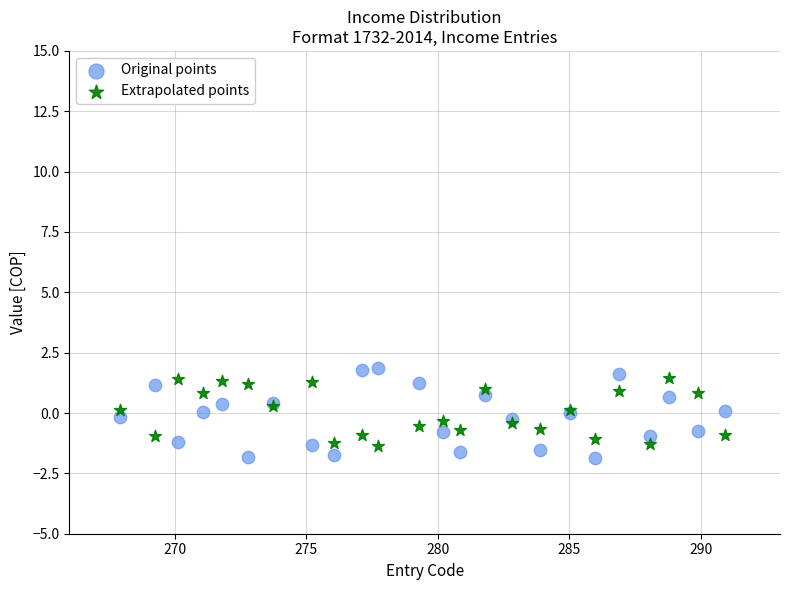

What is the X range (max minus min) for the scatter plot?

23.0